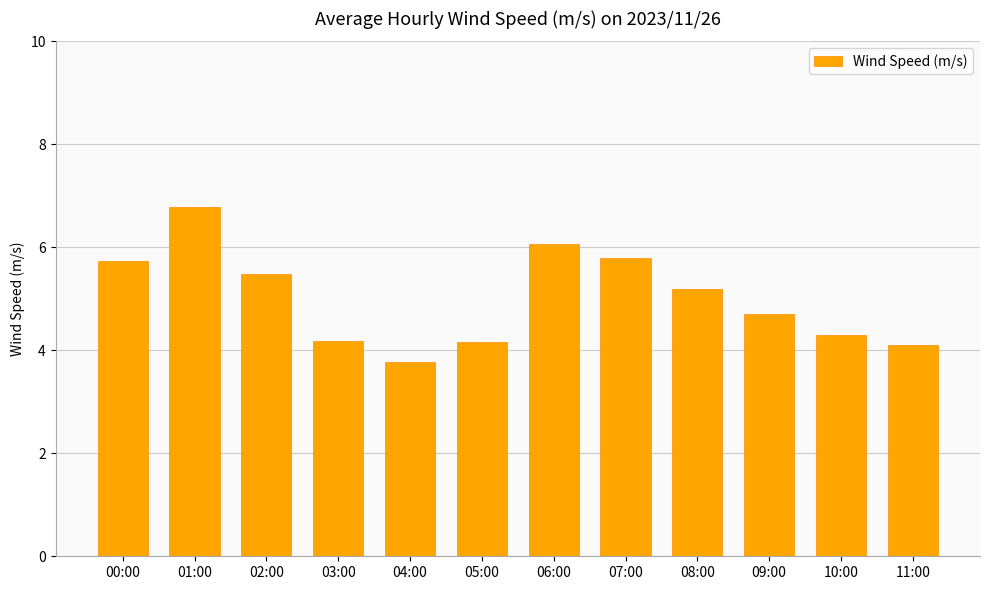

At which category does the chart reach its peak across all series?

01:00